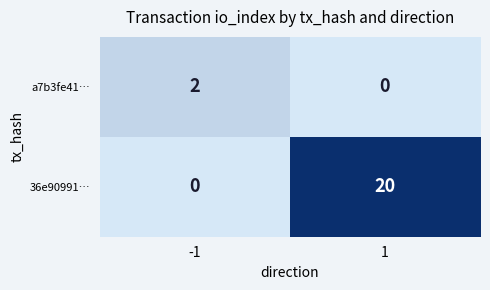

List the series in order of their peak value, highest first.

36e90991…, a7b3fe41…